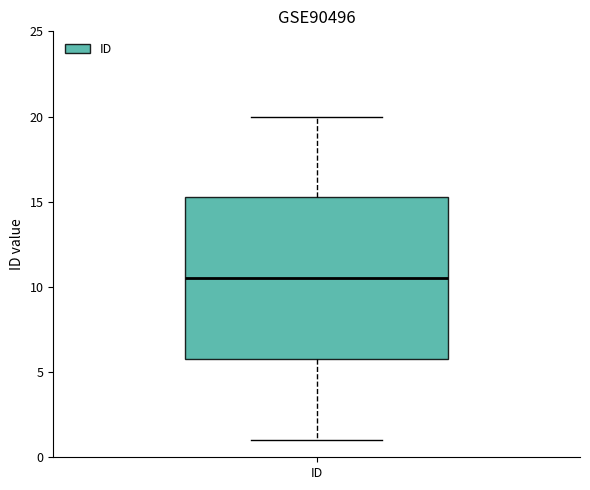

Read this box plot against the y-axis: the position of the median line, the range covered by the box, and the ends of both whiskers. The values are not printed on the chart, so give them approximately, as read against the axis.

median 10.5, box 6.0 to 15.5, whiskers 1.0 to 20.0